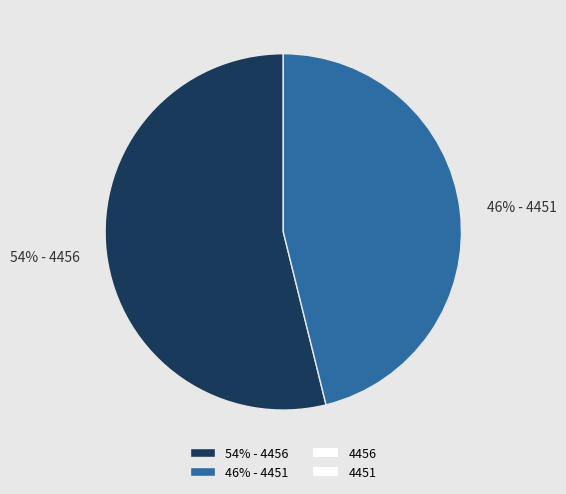

Which slice is the largest?

54% - 4456